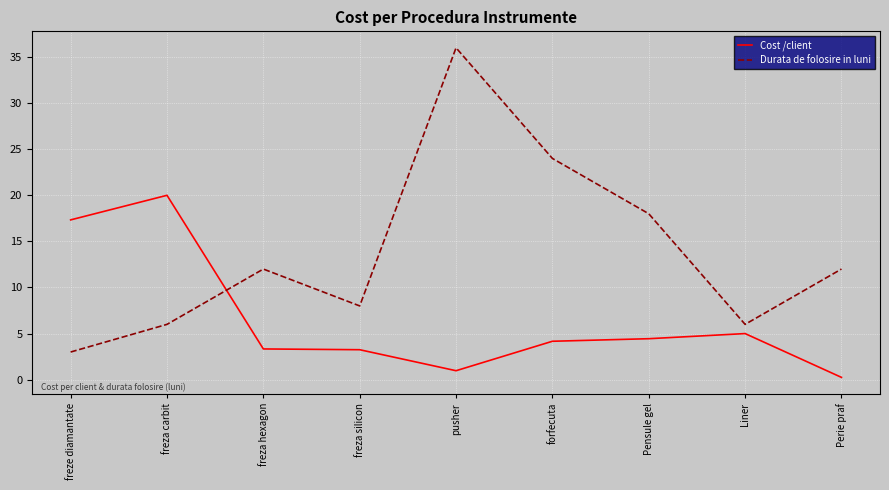

What position from the left is forfecuta?

6